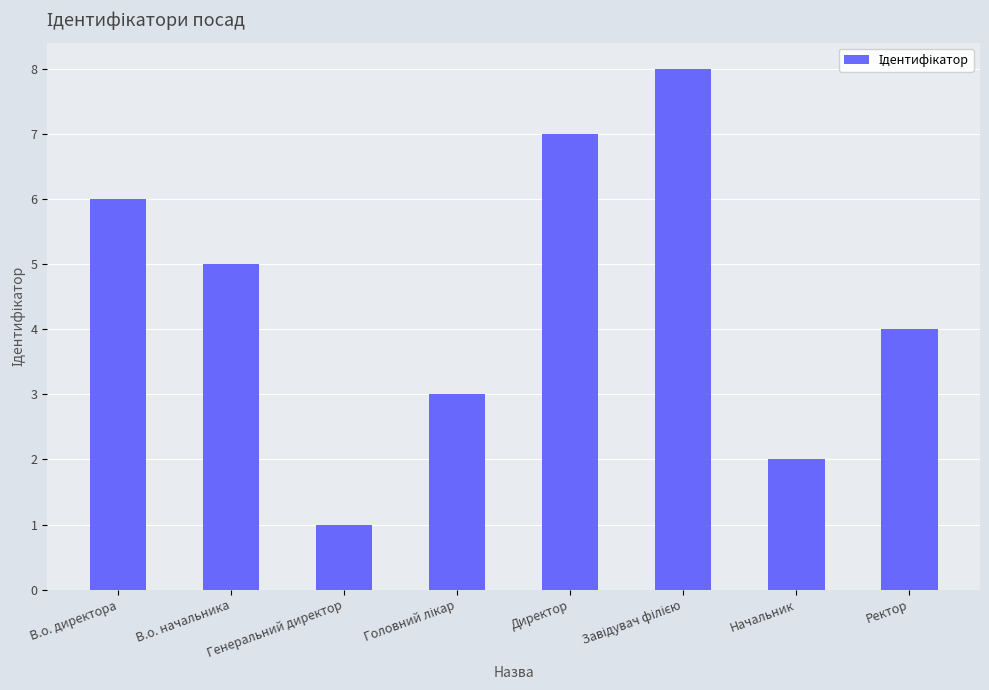

True or false: the data shows 4 at В.о. директора.

False